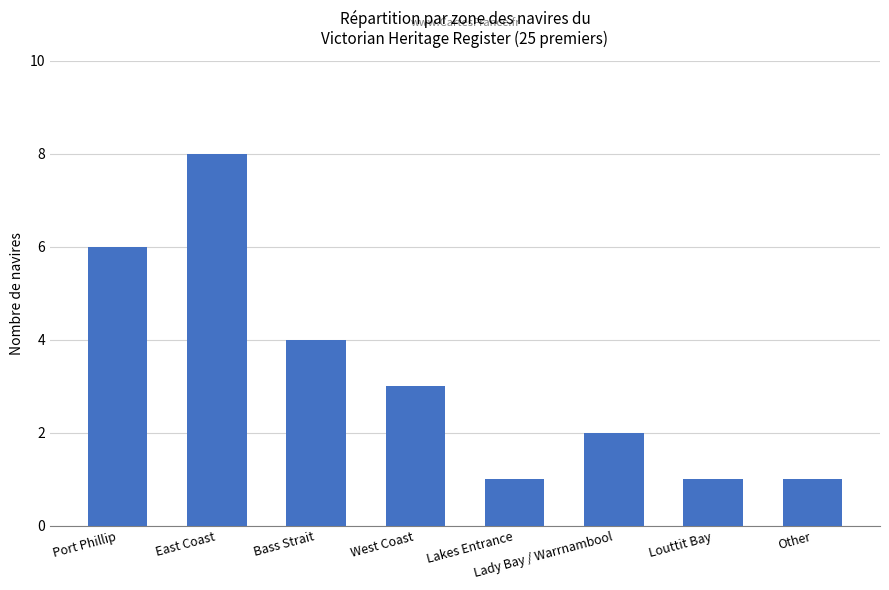

What is the ratio of the value at West Coast to the value at Port Phillip?

0.5